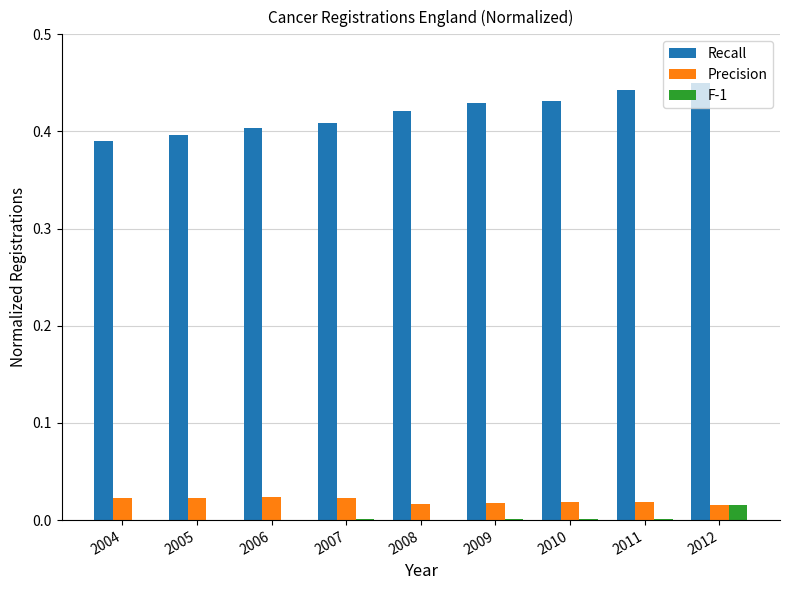

How many groups of bars are there?

9